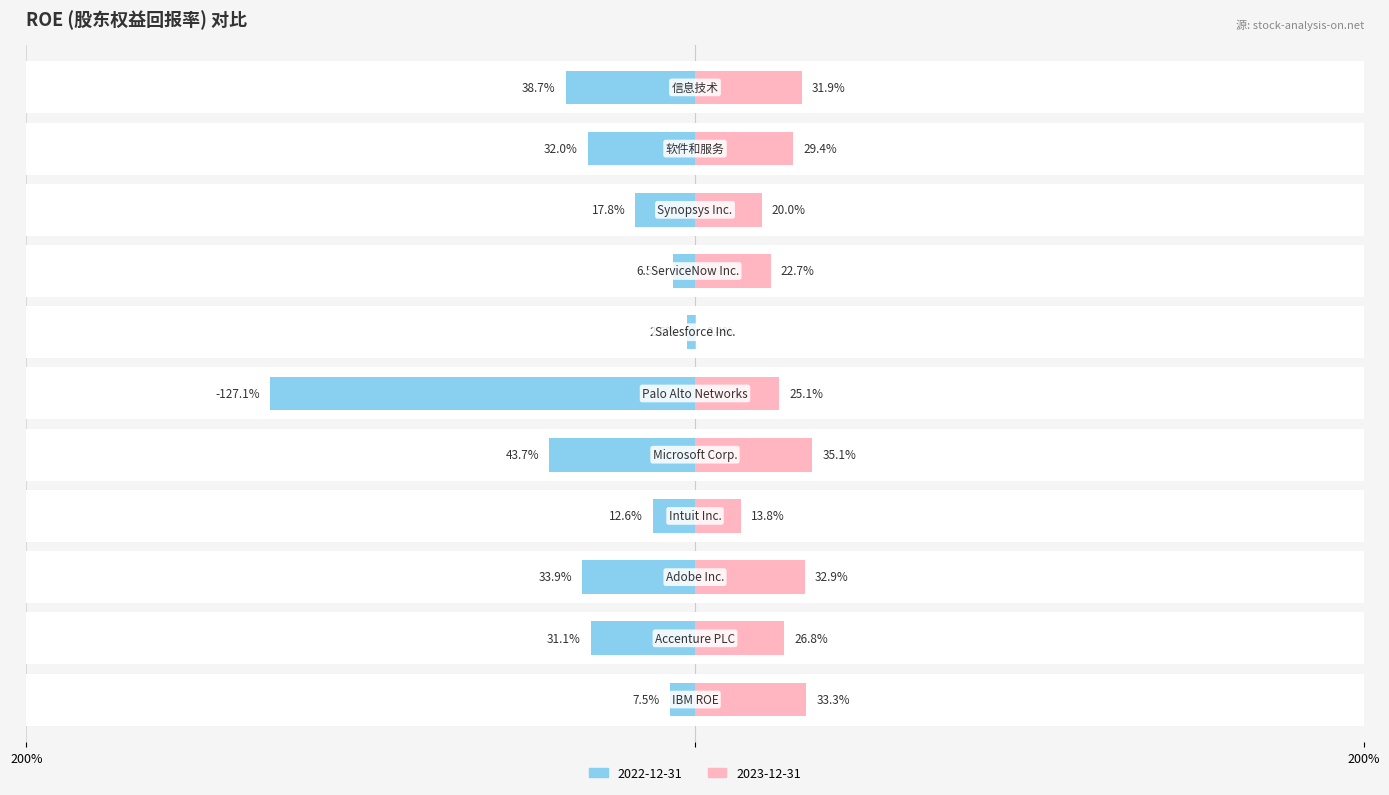

Which series has the largest total across all categories?

2023-12-31